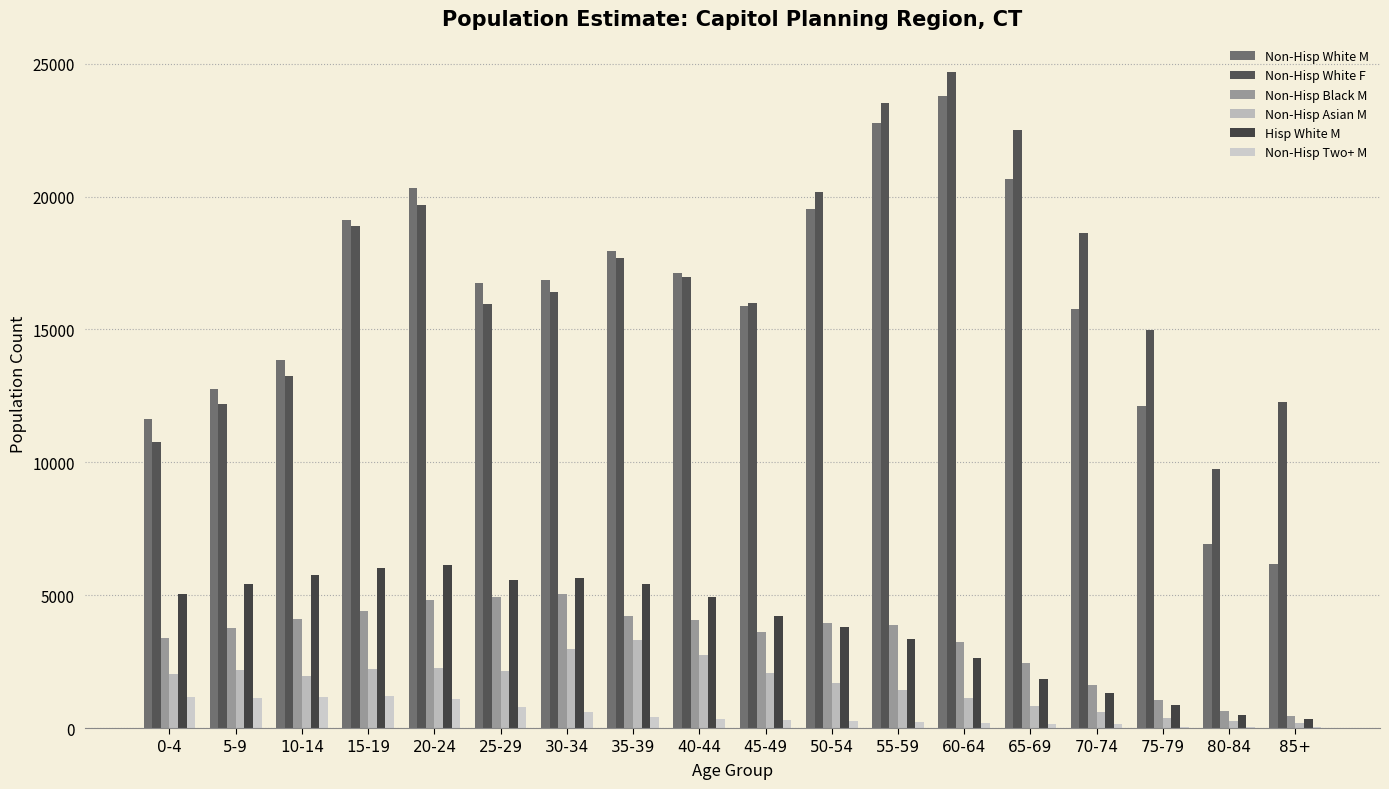

How many data points does each series have?

18